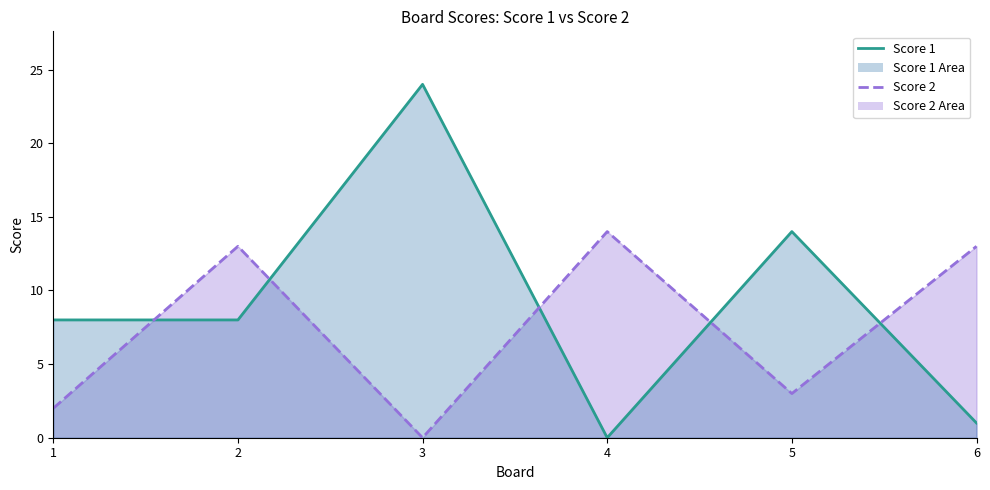

The value of Score 2 line at 2 is 20. True or false?

False